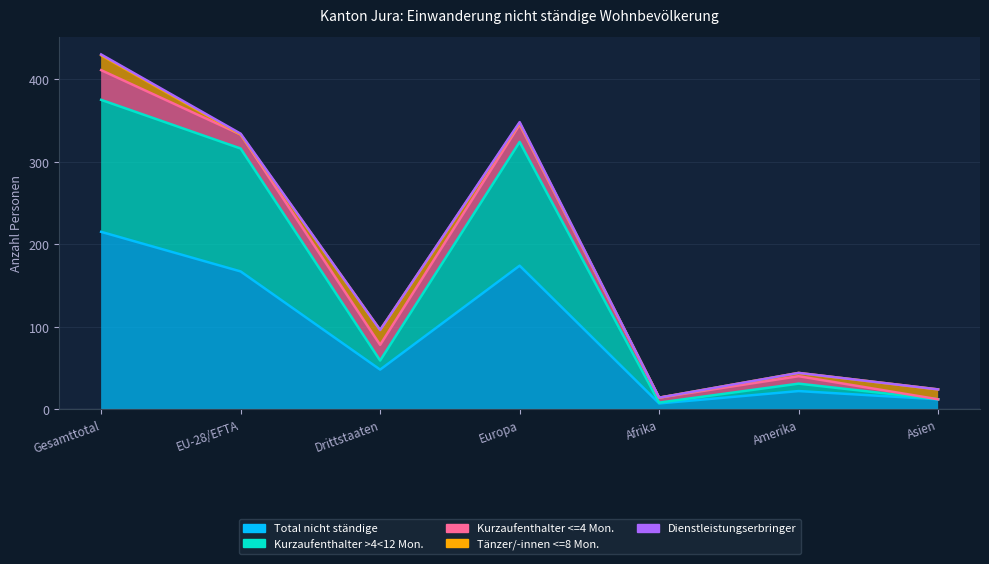

Does the chart display data point markers on the line(s)?

No